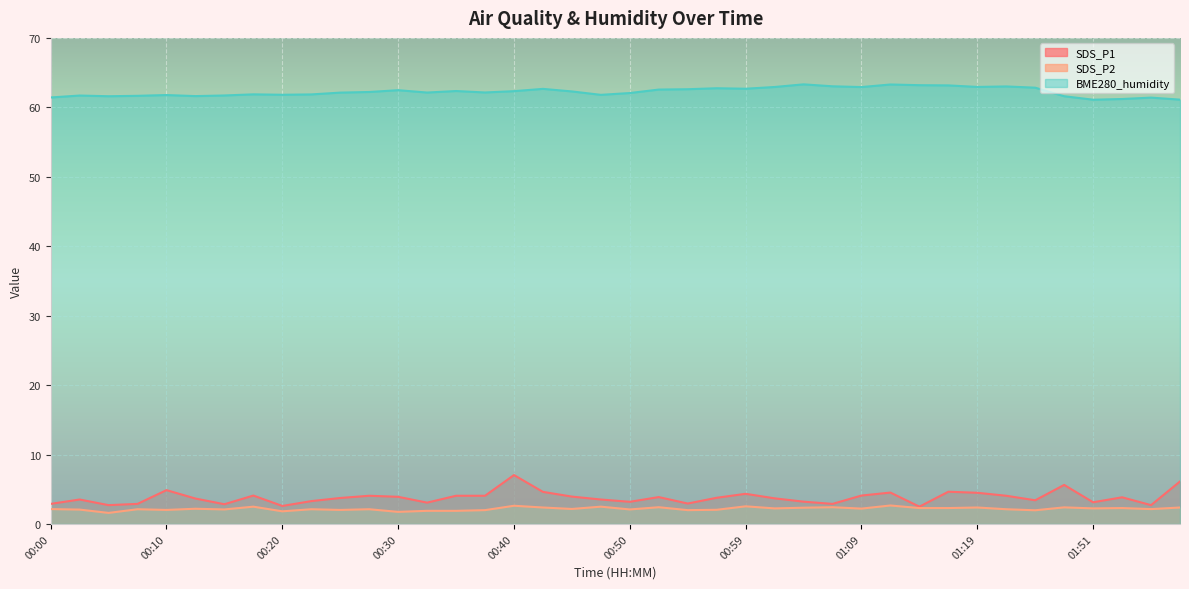

Between 00:50 and 00:54, which series saw the biggest shift?

BME280_humidity